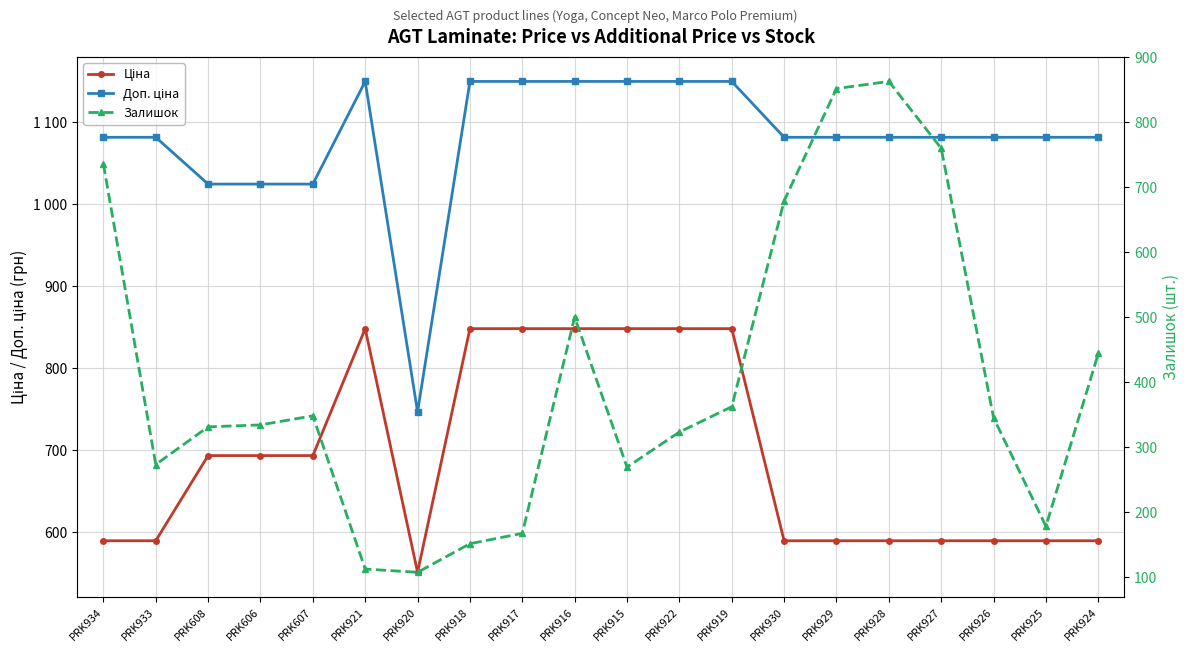

What is the approximate value of Доп. ціна at PRK920?

747.0